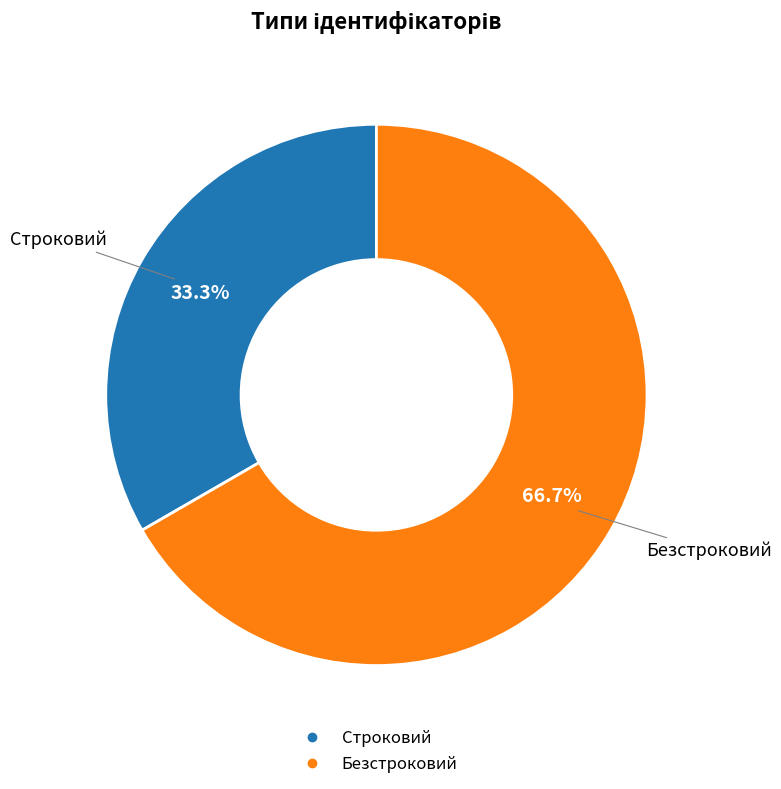

What is the ratio of the value at Безстроковий to the value at Строковий?

2.0